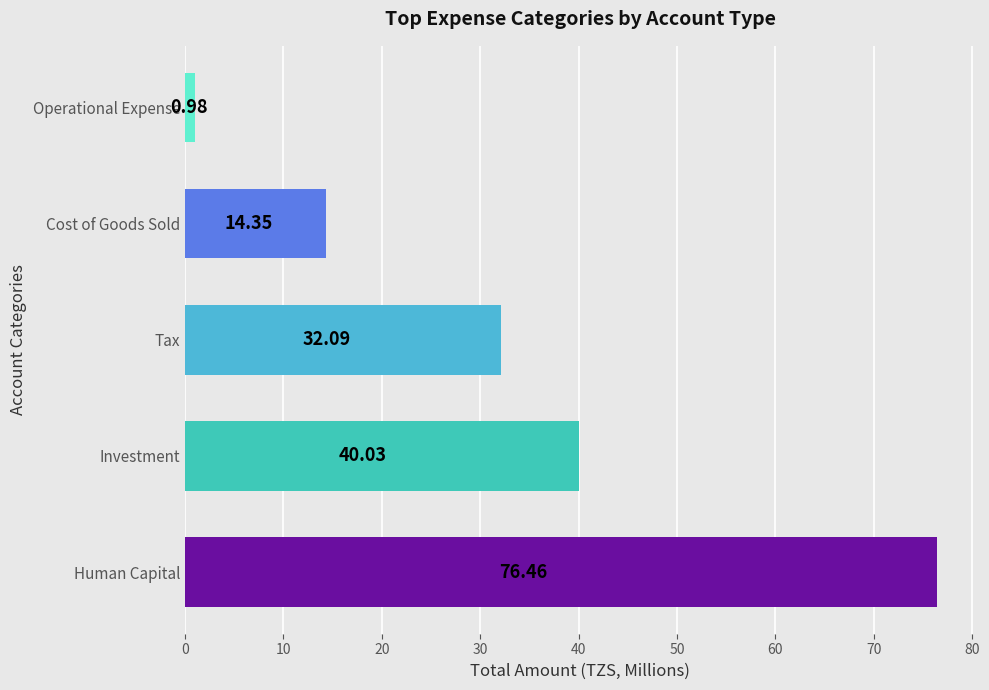

What is the sum of all values?

163.9